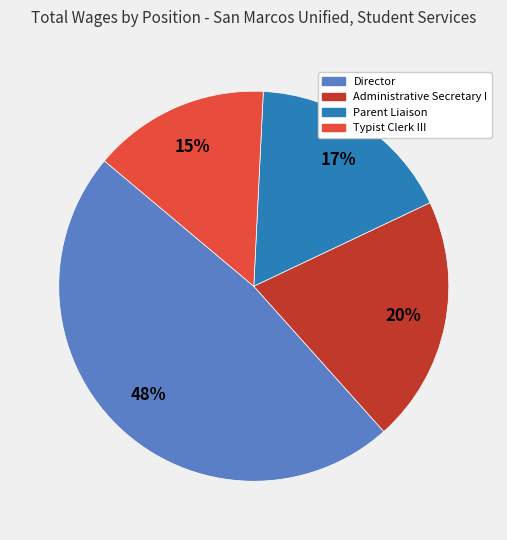

To the nearest percent, what percentage of the pie is Administrative Secretary I?

20%